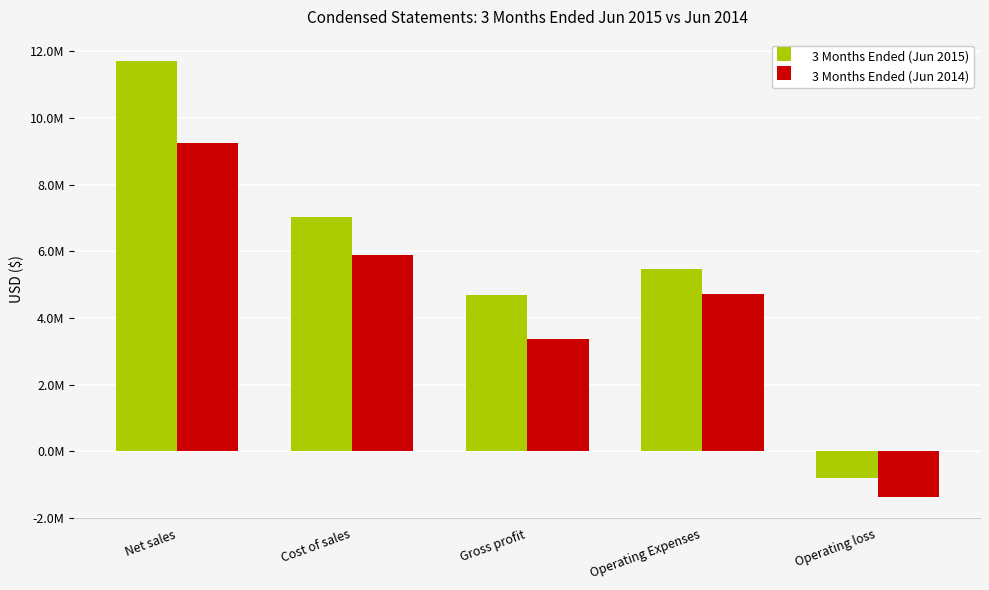

What are all the series names shown in the legend?

3 Months Ended (Jun 2015), 3 Months Ended (Jun 2014)